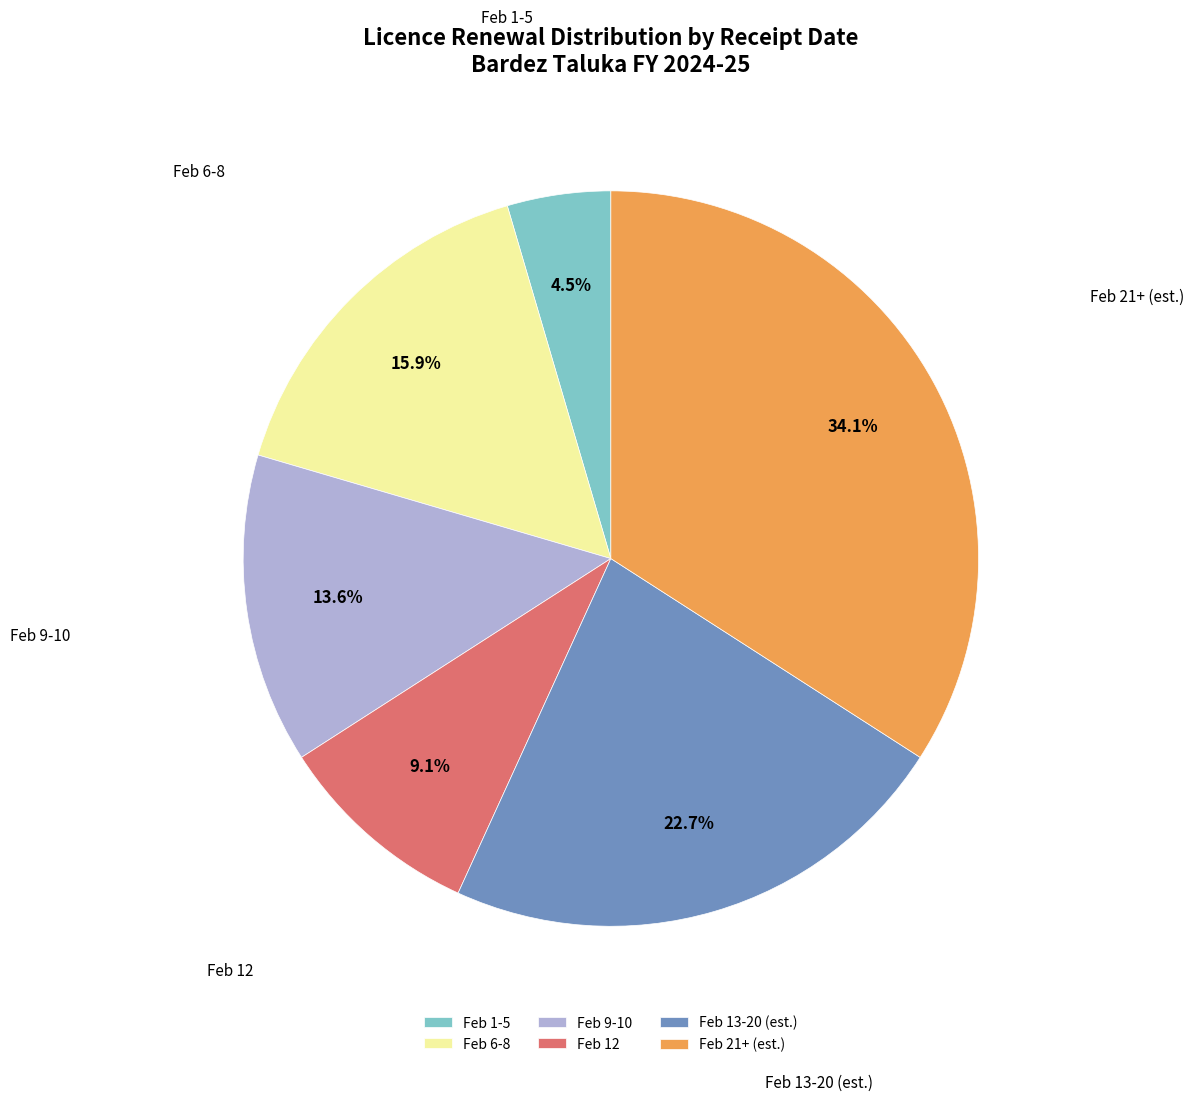

How much of the chart is everything except Feb 1-5?

95.5%